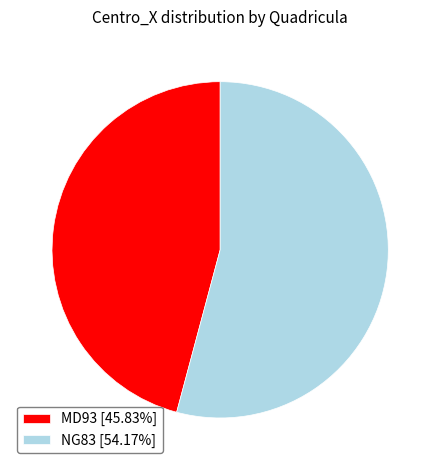

Do NG83 [54.17%] and MD93 [45.83%] together represent more than half of the pie?

Yes